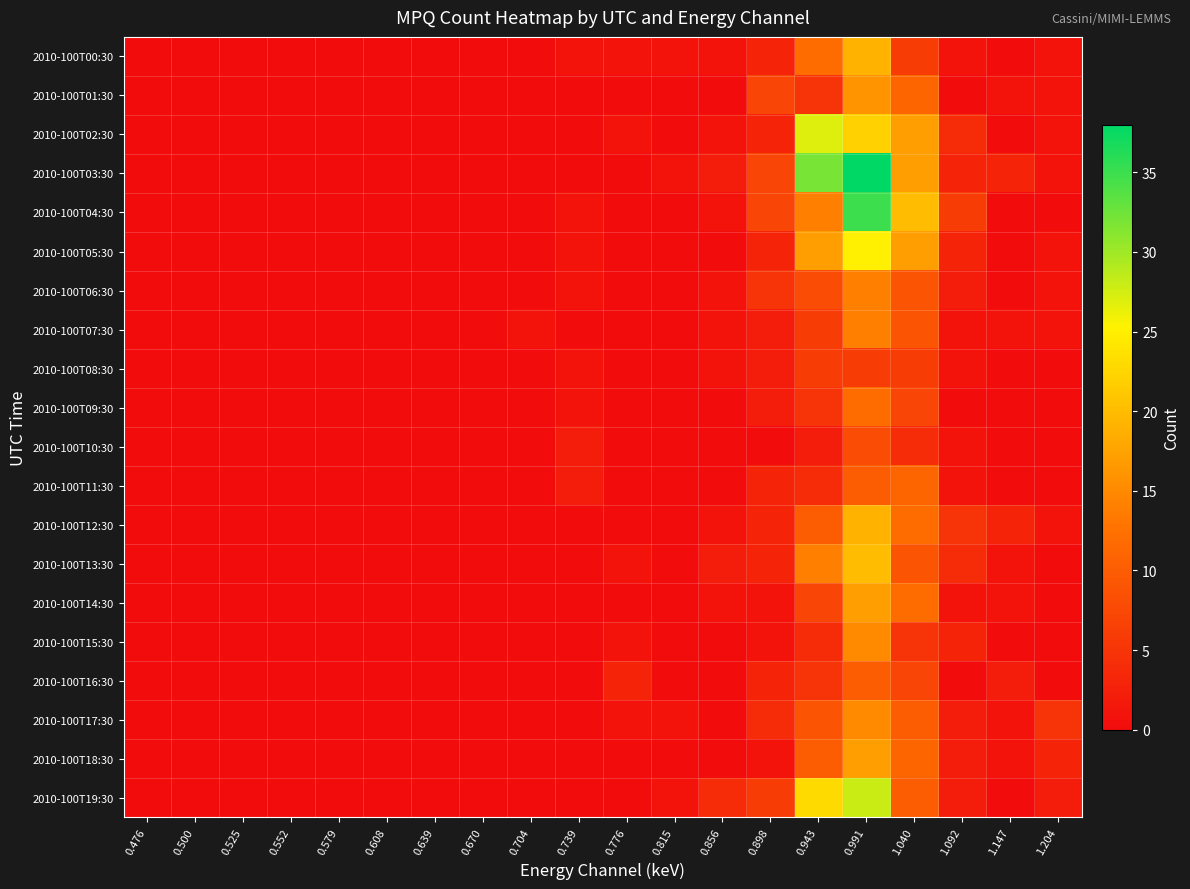

Reading right to left, transcribe all the data shown in this chart.

2010-100T00:30: 1.204=1	1.147=0	1.092=1	1.040=6	0.991=19	0.943=12	0.898=3	0.856=1	0.815=1	0.776=1	0.739=1	0.704=0	0.670=0	0.639=0	0.608=0	0.579=0	0.552=0	0.525=0	0.500=0	0.476=0
2010-100T01:30: 1.204=1	1.147=1	1.092=0	1.040=11	0.991=16	0.943=5	0.898=7	0.856=0	0.815=0	0.776=0	0.739=0	0.704=0	0.670=0	0.639=0	0.608=0	0.579=0	0.552=0	0.525=0	0.500=0	0.476=0
2010-100T02:30: 1.204=1	1.147=0	1.092=4	1.040=17	0.991=22	0.943=27	0.898=3	0.856=1	0.815=0	0.776=1	0.739=0	0.704=0	0.670=0	0.639=0	0.608=0	0.579=0	0.552=0	0.525=0	0.500=0	0.476=0
2010-100T03:30: 1.204=1	1.147=3	1.092=3	1.040=17	0.991=38	0.943=32	0.898=7	0.856=2	0.815=1	0.776=0	0.739=0	0.704=0	0.670=0	0.639=0	0.608=0	0.579=0	0.552=0	0.525=0	0.500=0	0.476=0
2010-100T04:30: 1.204=0	1.147=0	1.092=6	1.040=20	0.991=35	0.943=14	0.898=7	0.856=1	0.815=0	0.776=0	0.739=1	0.704=0	0.670=0	0.639=0	0.608=0	0.579=0	0.552=0	0.525=0	0.500=0	0.476=0
2010-100T05:30: 1.204=1	1.147=0	1.092=3	1.040=17	0.991=25	0.943=17	0.898=3	0.856=0	0.815=0	0.776=0	0.739=1	0.704=0	0.670=0	0.639=0	0.608=0	0.579=0	0.552=0	0.525=0	0.500=0	0.476=0
2010-100T06:30: 1.204=1	1.147=0	1.092=2	1.040=9	0.991=14	0.943=8	0.898=5	0.856=1	0.815=0	0.776=0	0.739=1	0.704=0	0.670=0	0.639=0	0.608=0	0.579=0	0.552=0	0.525=0	0.500=0	0.476=0
2010-100T07:30: 1.204=1	1.147=1	1.092=1	1.040=9	0.991=14	0.943=6	0.898=2	0.856=1	0.815=0	0.776=0	0.739=0	0.704=1	0.670=0	0.639=0	0.608=0	0.579=0	0.552=0	0.525=0	0.500=0	0.476=0
2010-100T08:30: 1.204=0	1.147=0	1.092=1	1.040=6	0.991=6	0.943=6	0.898=2	0.856=1	0.815=0	0.776=0	0.739=1	0.704=0	0.670=0	0.639=0	0.608=0	0.579=0	0.552=0	0.525=0	0.500=0	0.476=0
2010-100T09:30: 1.204=0	1.147=0	1.092=0	1.040=7	0.991=12	0.943=5	0.898=2	0.856=0	0.815=0	0.776=0	0.739=1	0.704=0	0.670=0	0.639=0	0.608=0	0.579=0	0.552=0	0.525=0	0.500=0	0.476=0
2010-100T10:30: 1.204=0	1.147=0	1.092=1	1.040=4	0.991=8	0.943=2	0.898=0	0.856=0	0.815=0	0.776=0	0.739=2	0.704=0	0.670=0	0.639=0	0.608=0	0.579=0	0.552=0	0.525=0	0.500=0	0.476=0
2010-100T11:30: 1.204=0	1.147=0	1.092=1	1.040=11	0.991=10	0.943=4	0.898=3	0.856=0	0.815=0	0.776=0	0.739=2	0.704=0	0.670=0	0.639=0	0.608=0	0.579=0	0.552=0	0.525=0	0.500=0	0.476=0
2010-100T12:30: 1.204=1	1.147=3	1.092=5	1.040=12	0.991=19	0.943=10	0.898=3	0.856=1	0.815=0	0.776=0	0.739=0	0.704=0	0.670=0	0.639=0	0.608=0	0.579=0	0.552=0	0.525=0	0.500=0	0.476=0
2010-100T13:30: 1.204=0	1.147=1	1.092=4	1.040=9	0.991=20	0.943=14	0.898=3	0.856=2	0.815=0	0.776=1	0.739=0	0.704=0	0.670=0	0.639=0	0.608=0	0.579=0	0.552=0	0.525=0	0.500=0	0.476=0
2010-100T14:30: 1.204=0	1.147=1	1.092=1	1.040=12	0.991=17	0.943=7	0.898=1	0.856=1	0.815=0	0.776=0	0.739=0	0.704=0	0.670=0	0.639=0	0.608=0	0.579=0	0.552=0	0.525=0	0.500=0	0.476=0
2010-100T15:30: 1.204=0	1.147=0	1.092=3	1.040=5	0.991=15	0.943=4	0.898=1	0.856=0	0.815=0	0.776=1	0.739=0	0.704=0	0.670=0	0.639=0	0.608=0	0.579=0	0.552=0	0.525=0	0.500=0	0.476=0
2010-100T16:30: 1.204=0	1.147=2	1.092=0	1.040=7	0.991=10	0.943=5	0.898=3	0.856=0	0.815=0	0.776=3	0.739=0	0.704=0	0.670=0	0.639=0	0.608=0	0.579=0	0.552=0	0.525=0	0.500=0	0.476=0
2010-100T17:30: 1.204=5	1.147=1	1.092=2	1.040=10	0.991=15	0.943=9	0.898=4	0.856=0	0.815=1	0.776=1	0.739=0	0.704=0	0.670=0	0.639=0	0.608=0	0.579=0	0.552=0	0.525=0	0.500=0	0.476=0
2010-100T18:30: 1.204=3	1.147=1	1.092=2	1.040=11	0.991=17	0.943=10	0.898=1	0.856=0	0.815=0	0.776=0	0.739=0	0.704=0	0.670=0	0.639=0	0.608=0	0.579=0	0.552=0	0.525=0	0.500=0	0.476=0
2010-100T19:30: 1.204=2	1.147=0	1.092=2	1.040=10	0.991=28	0.943=23	0.898=6	0.856=4	0.815=1	0.776=0	0.739=0	0.704=0	0.670=0	0.639=0	0.608=0	0.579=0	0.552=0	0.525=0	0.500=0	0.476=0